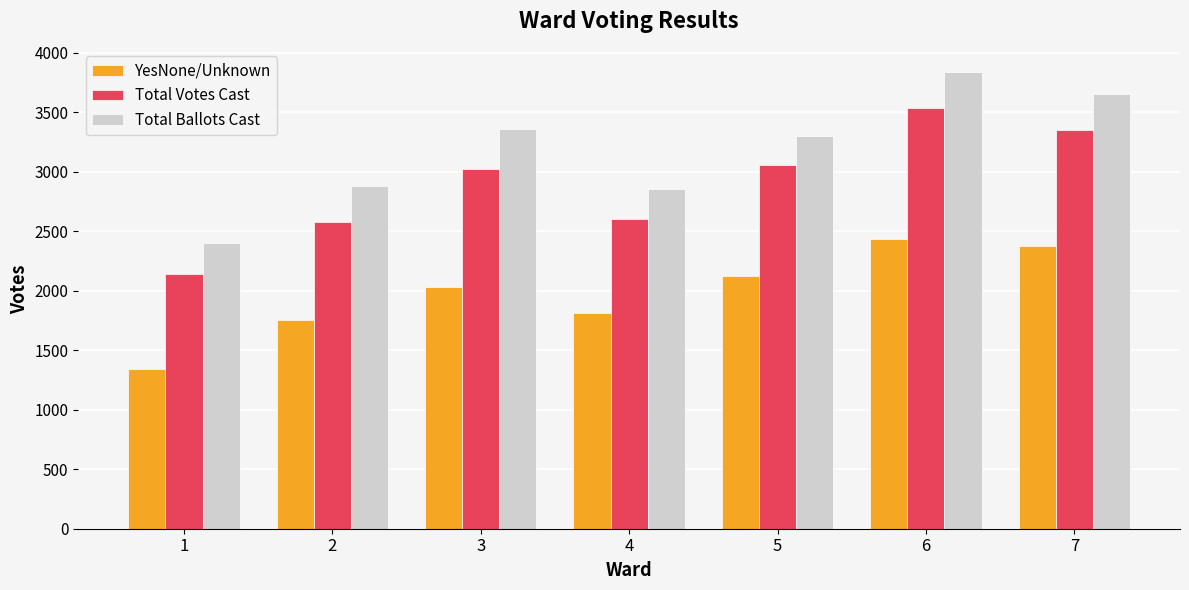

What is the sum of all YesNone/Unknown values?

13861